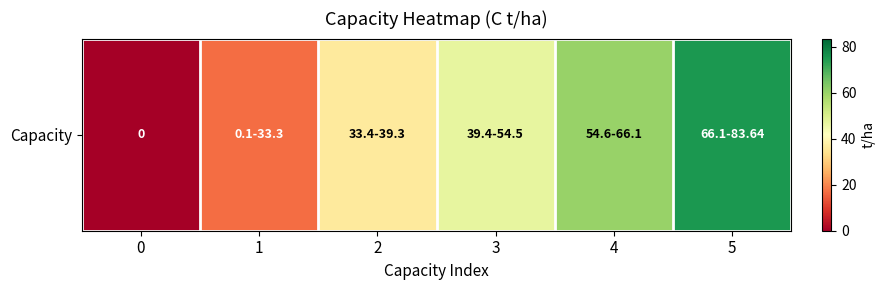

At which label does the data first exceed 46?

3